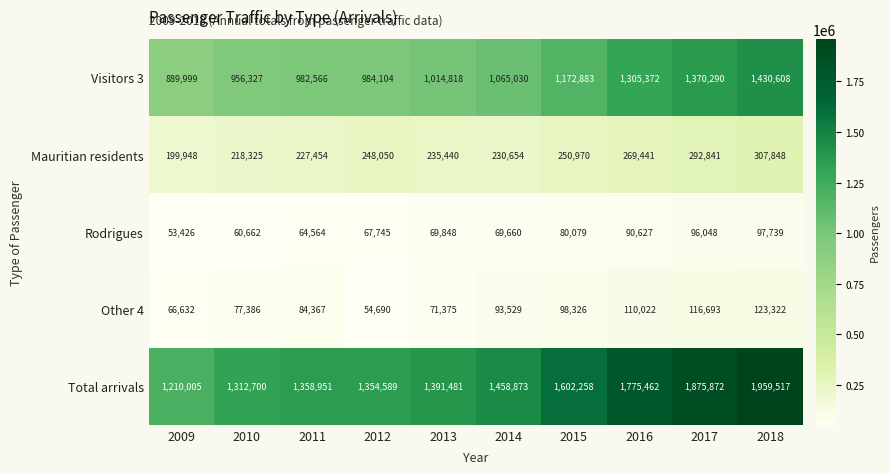

What is the total value across all series at 2010?

2625400